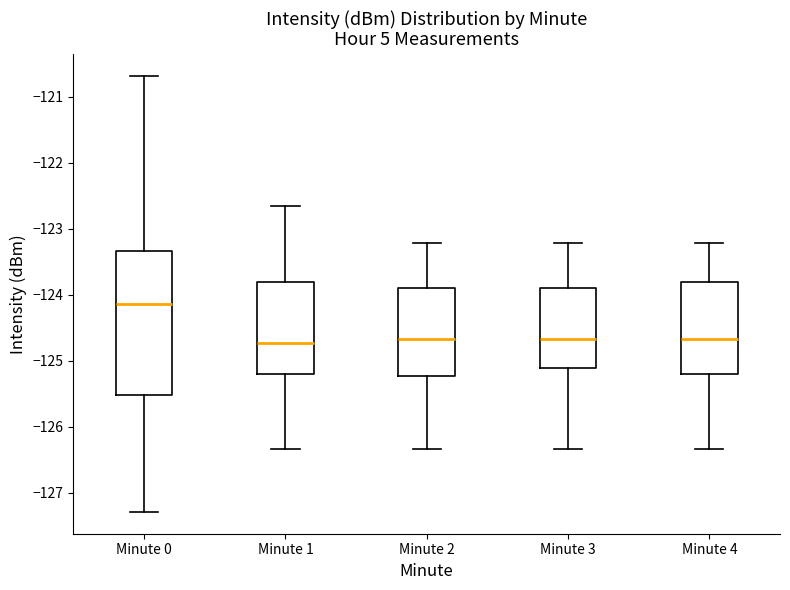

Reading left to right, transcribe this box plot: for each box, give where its median line is, the range the box spans, and where its two whiskers end, as read against the y-axis. The values are not printed on the chart, so give them approximately, as read against the axis.

Minute 0: median -124.1, box -125.5 to -123.3, whiskers -127.3 to -120.7
Minute 1: median -124.7, box -125.2 to -123.8, whiskers -126.3 to -122.7
Minute 2: median -124.7, box -125.2 to -123.9, whiskers -126.3 to -123.2
Minute 3: median -124.7, box -125.1 to -123.9, whiskers -126.3 to -123.2
Minute 4: median -124.7, box -125.2 to -123.8, whiskers -126.3 to -123.2